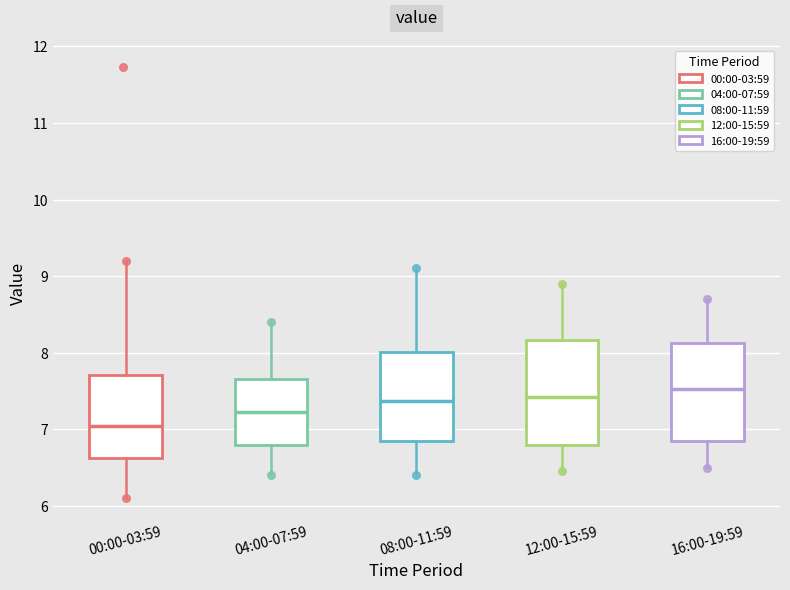

Reading left to right, read every box against the y-axis: the position of its median line, the range the box covers, and the ends of its whiskers. The values are not printed on the chart, so give them approximately, as read against the axis.

00:00-03:59: median 7.0, box 6.6 to 7.7, whiskers 6.1 to 9.2
04:00-07:59: median 7.2, box 6.8 to 7.7, whiskers 6.4 to 8.4
08:00-11:59: median 7.4, box 6.9 to 8.0, whiskers 6.4 to 9.1
12:00-15:59: median 7.4, box 6.8 to 8.2, whiskers 6.5 to 8.9
16:00-19:59: median 7.5, box 6.9 to 8.1, whiskers 6.5 to 8.7